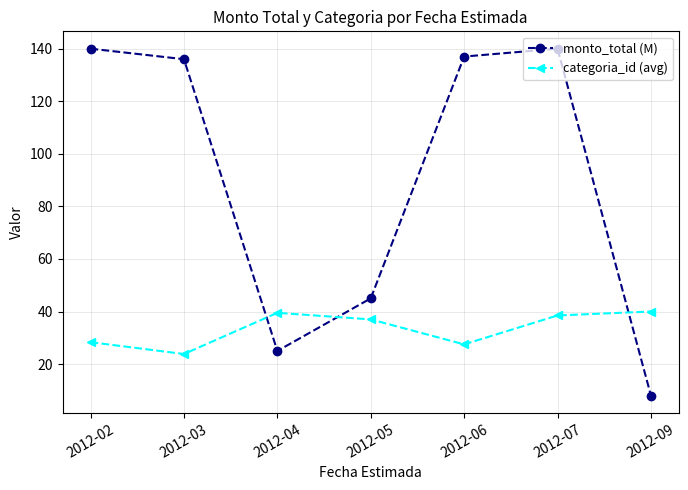

Rank the series by their maximum value, from lowest to highest.

categoria_id (avg), monto_total (M)